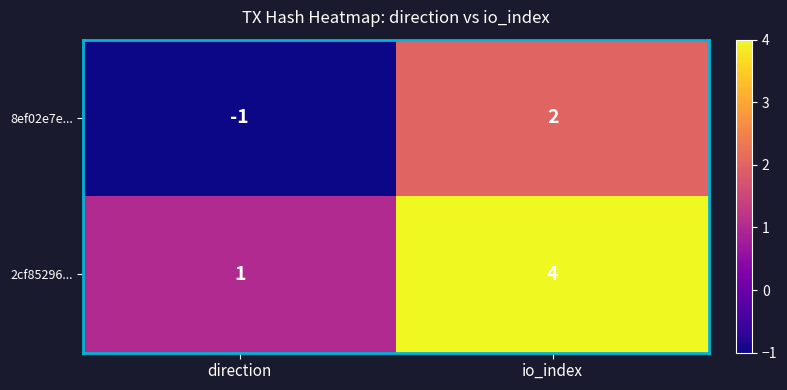

At io_index, list the series in order from smallest to largest.

8ef02e7e..., 2cf85296...